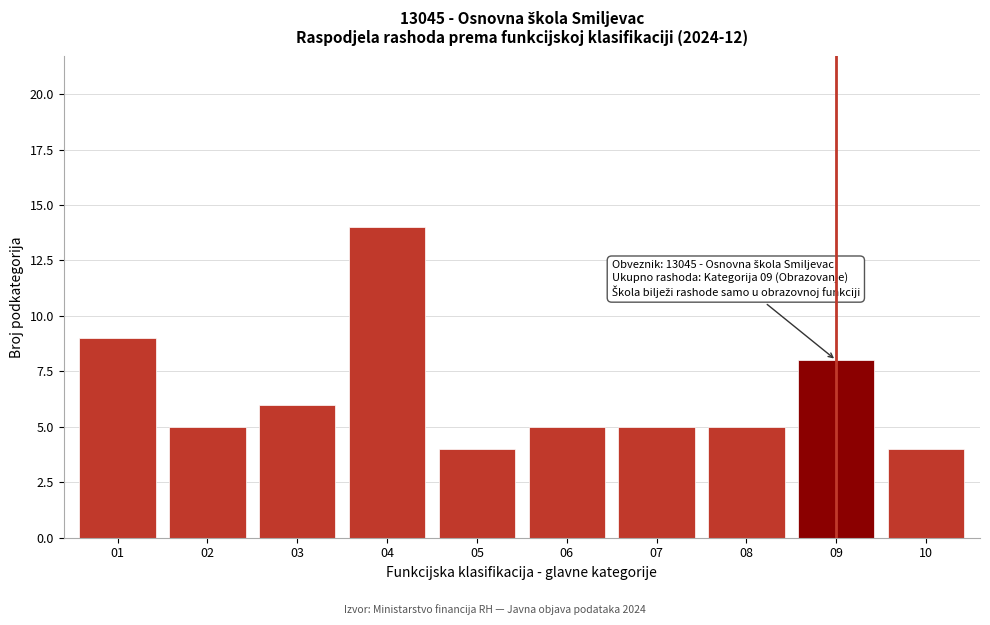

Reading left to right, list all the values displayed in this chart.

01=9	02=5	03=6	04=14	05=4	06=5	07=5	08=5	09=8	10=4